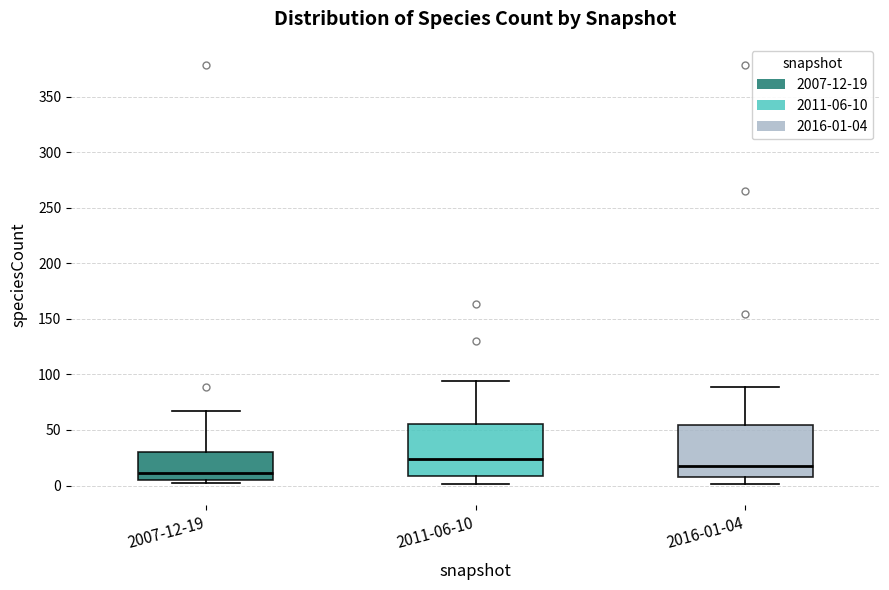

Reading left to right, transcribe this box plot: for each box, give where its median line is, the range the box spans, and where its two whiskers end, as read against the y-axis. The values are not printed on the chart, so give them approximately, as read against the axis.

2007-12-19: median 10, box 5 to 30, whiskers 0 to 65
2011-06-10: median 25, box 10 to 55, whiskers 0 to 95
2016-01-04: median 20, box 5 to 55, whiskers 0 to 90